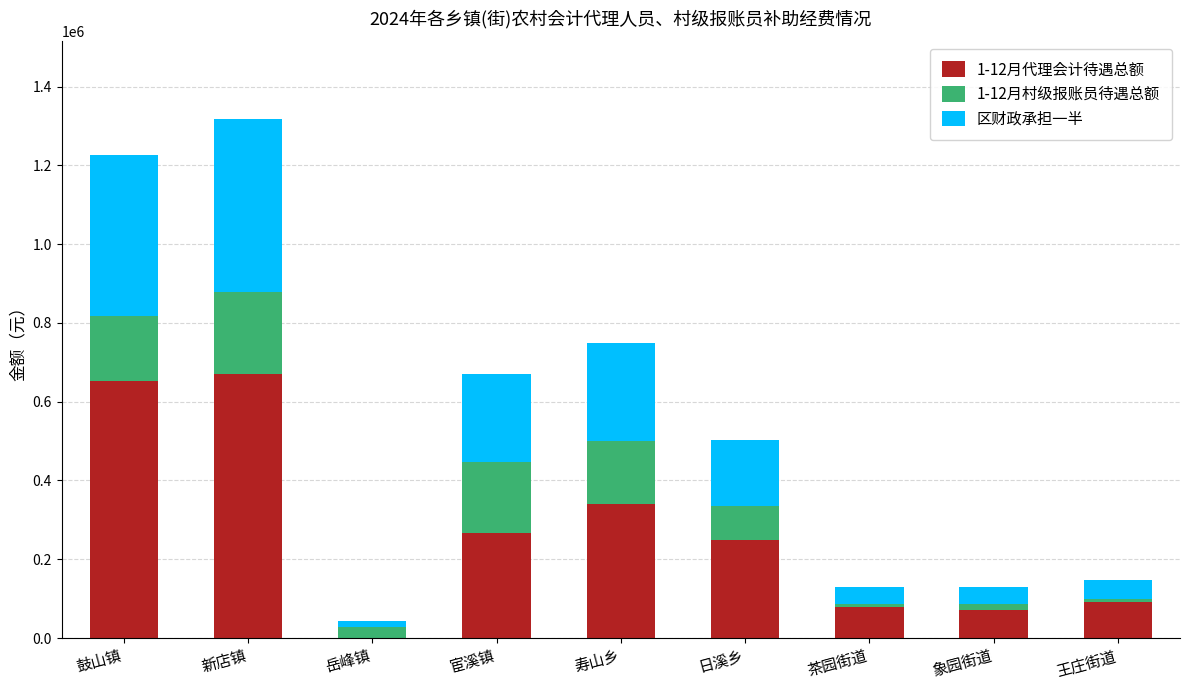

Is it true that 1-12月代理会计待遇总额 equals 652351.4 at 鼓山镇?

True